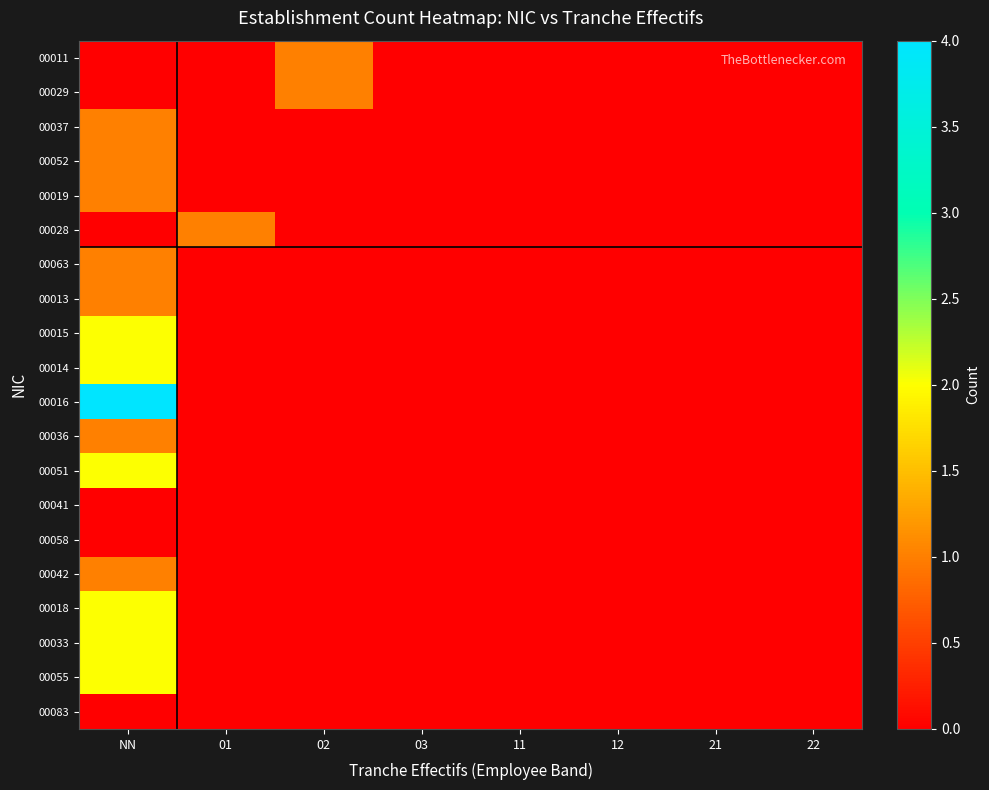

Reading right to left, list all the values displayed in this chart.

00011: 22=0	21=0	12=0	11=0	03=0	02=1	01=0	NN=0
00029: 22=0	21=0	12=0	11=0	03=0	02=1	01=0	NN=0
00037: 22=0	21=0	12=0	11=0	03=0	02=0	01=0	NN=1
00052: 22=0	21=0	12=0	11=0	03=0	02=0	01=0	NN=1
00019: 22=0	21=0	12=0	11=0	03=0	02=0	01=0	NN=1
00028: 22=0	21=0	12=0	11=0	03=0	02=0	01=1	NN=0
00063: 22=0	21=0	12=0	11=0	03=0	02=0	01=0	NN=1
00013: 22=0	21=0	12=0	11=0	03=0	02=0	01=0	NN=1
00015: 22=0	21=0	12=0	11=0	03=0	02=0	01=0	NN=2
00014: 22=0	21=0	12=0	11=0	03=0	02=0	01=0	NN=2
00016: 22=0	21=0	12=0	11=0	03=0	02=0	01=0	NN=4
00036: 22=0	21=0	12=0	11=0	03=0	02=0	01=0	NN=1
00051: 22=0	21=0	12=0	11=0	03=0	02=0	01=0	NN=2
00041: 22=0	21=0	12=0	11=0	03=0	02=0	01=0	NN=0
00058: 22=0	21=0	12=0	11=0	03=0	02=0	01=0	NN=0
00042: 22=0	21=0	12=0	11=0	03=0	02=0	01=0	NN=1
00018: 22=0	21=0	12=0	11=0	03=0	02=0	01=0	NN=2
00033: 22=0	21=0	12=0	11=0	03=0	02=0	01=0	NN=2
00055: 22=0	21=0	12=0	11=0	03=0	02=0	01=0	NN=2
00083: 22=0	21=0	12=0	11=0	03=0	02=0	01=0	NN=0